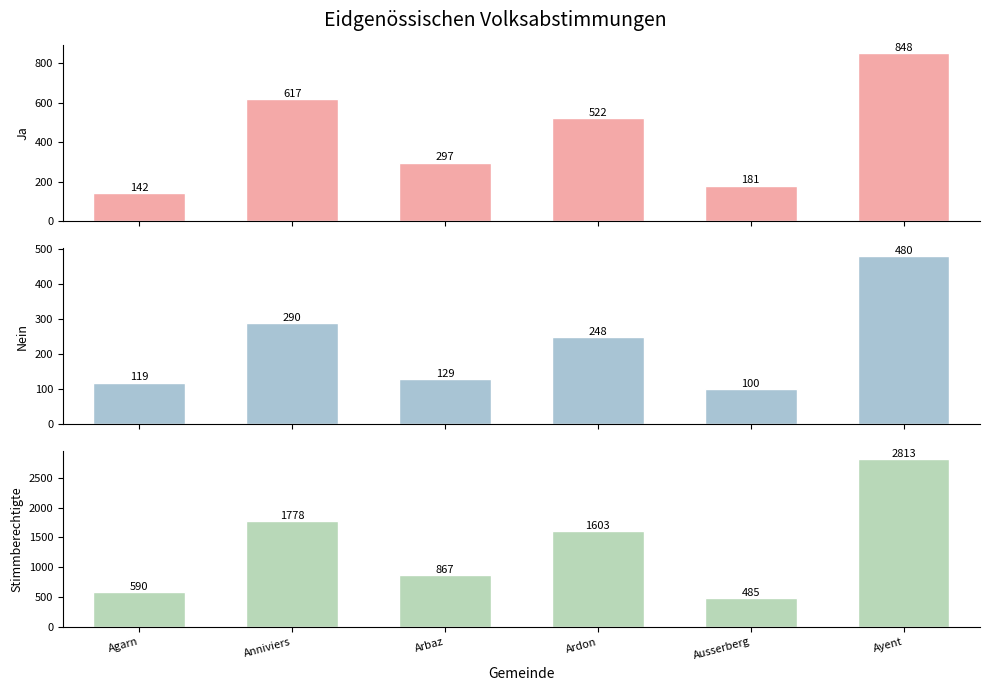

What is the greatest value displayed?

2813